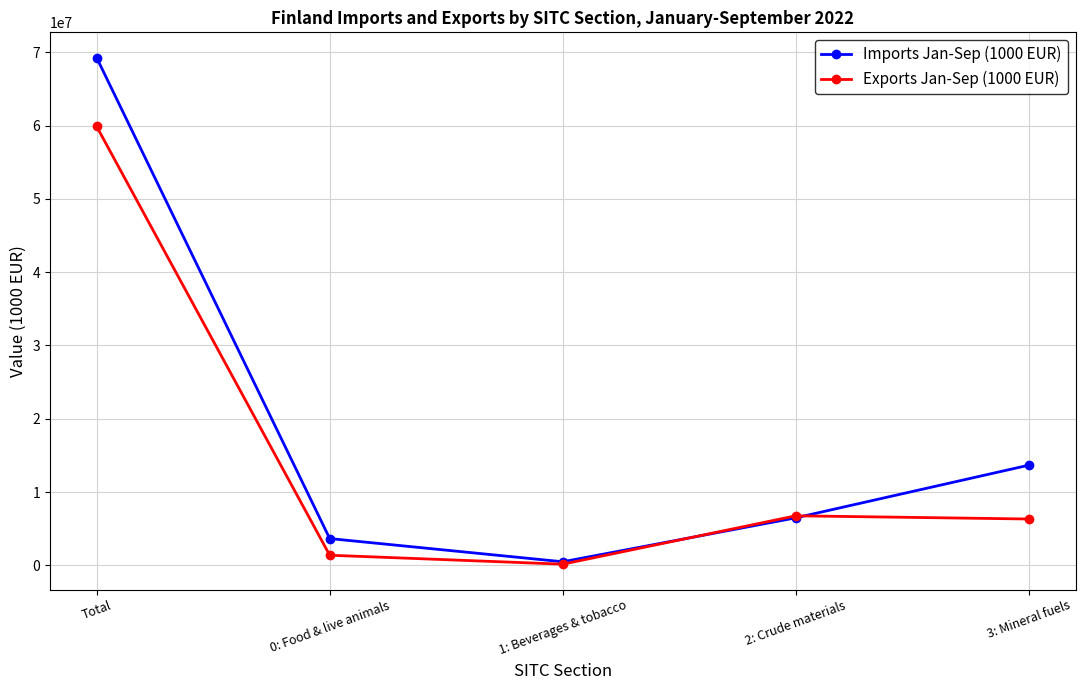

Where does the Imports Jan-Sep (1000 EUR) series first go above 6480506?

Total